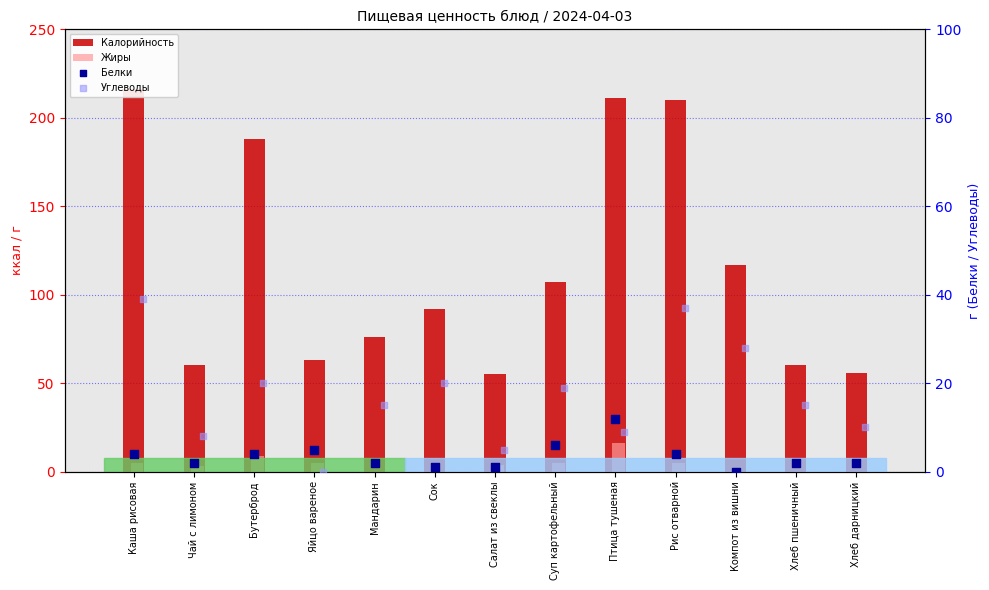

What is the total value across all series at Суп картофельный?

137